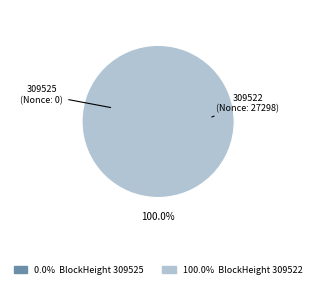

The 309522 slice represents 92% of the pie. True or false?

False